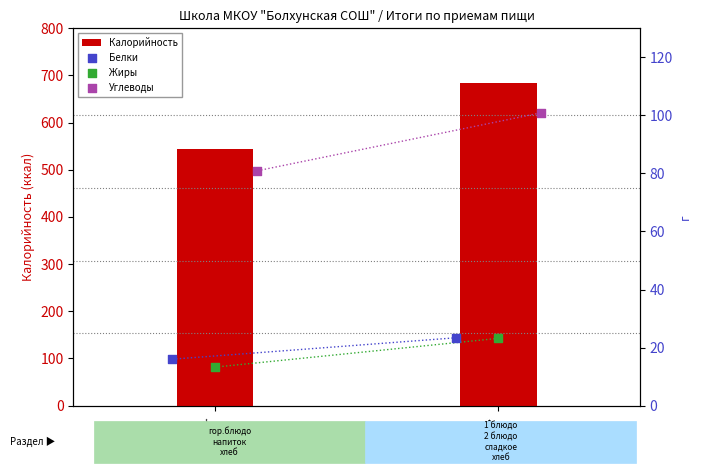

At how many categories does at least one series exceed 213?

2